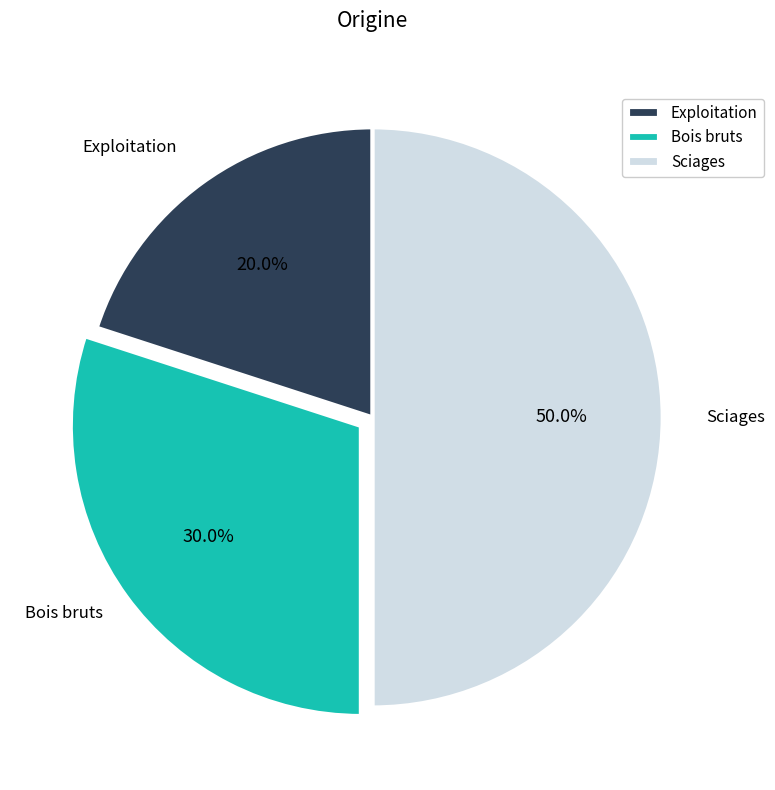

Which category has the smallest portion of the pie?

Exploitation